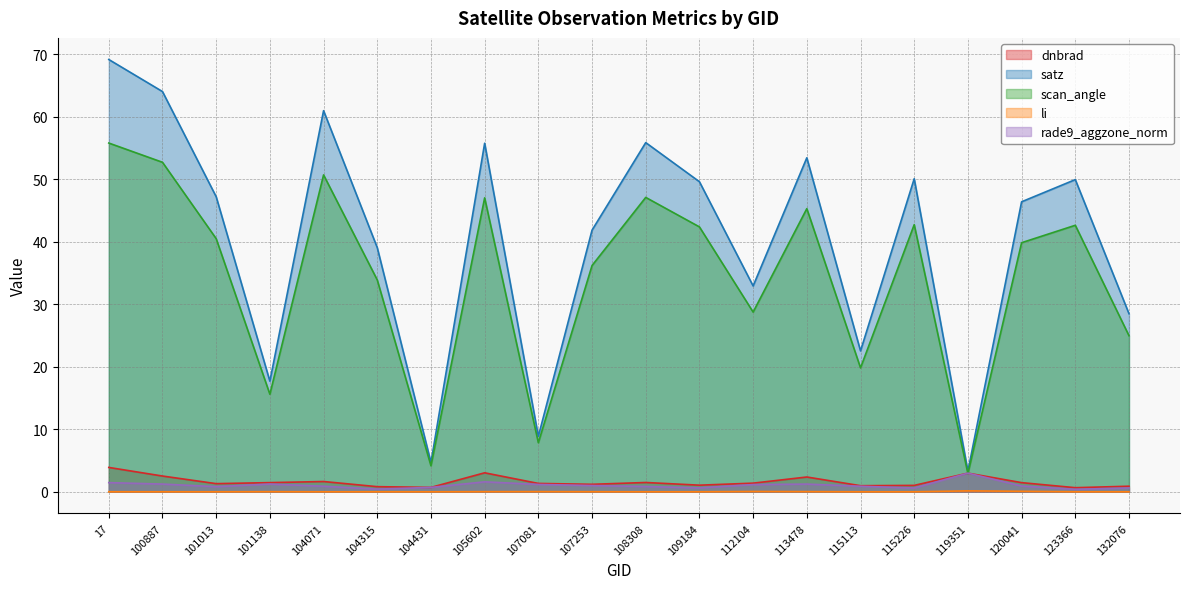

What is the spread (max minus min) of values at 112104?

32.9